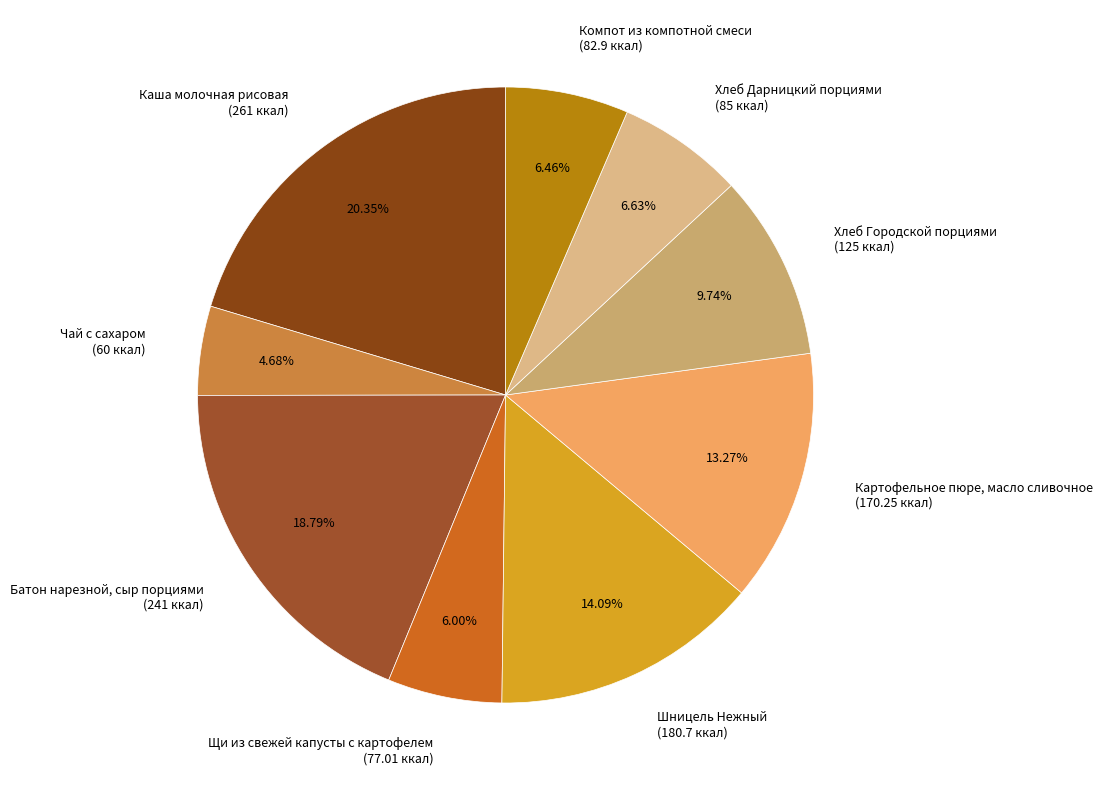

Is it true that Батон нарезной, сыр порциями is 19% of the pie?

True